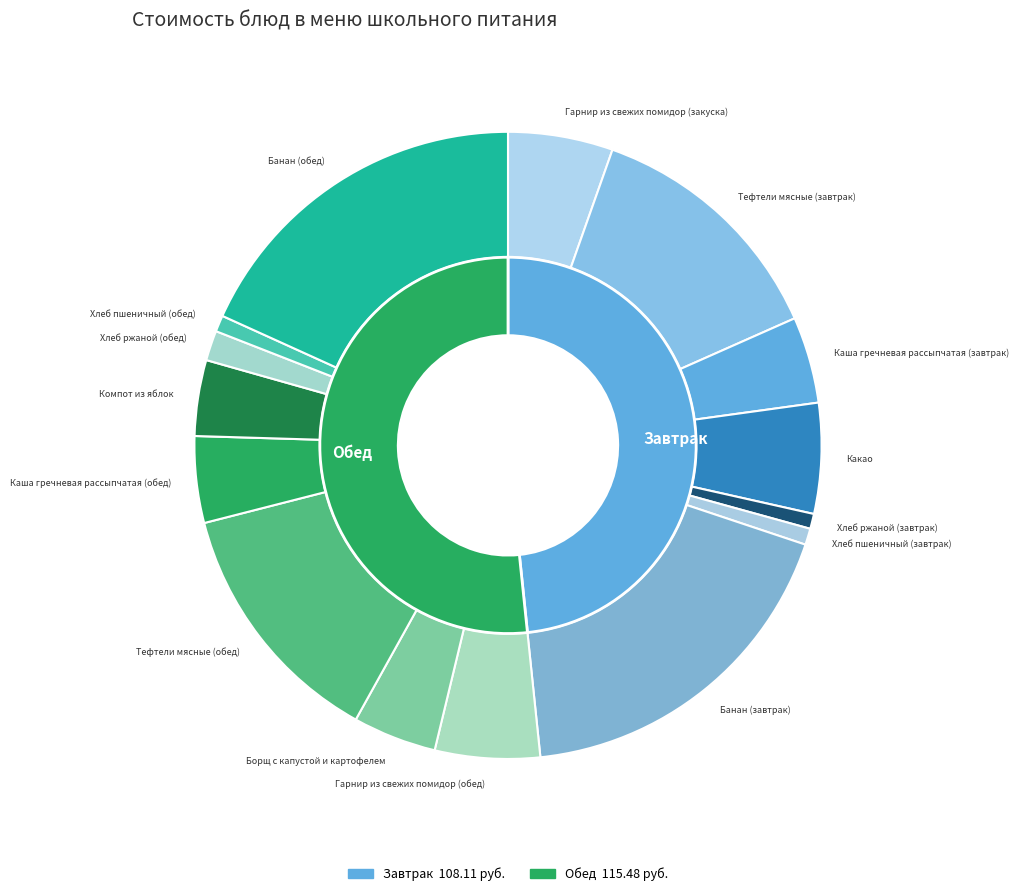

What is the change in value from Какао to Хлеб пшеничный (завтрак)?

-10.9